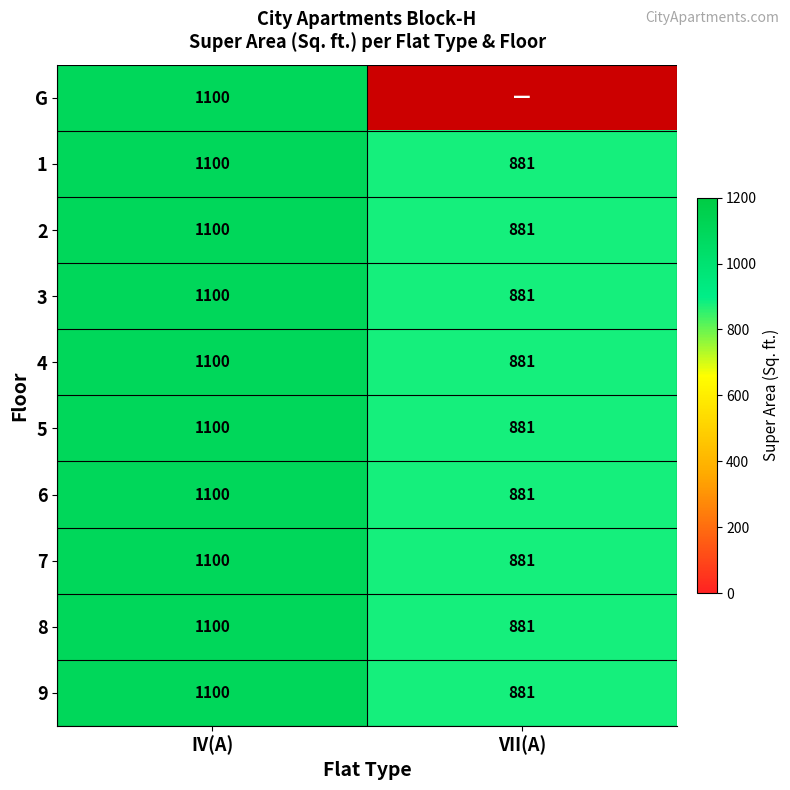

Is the value of 7 at VII(A) greater than the value of 4 at IV(A)?

No